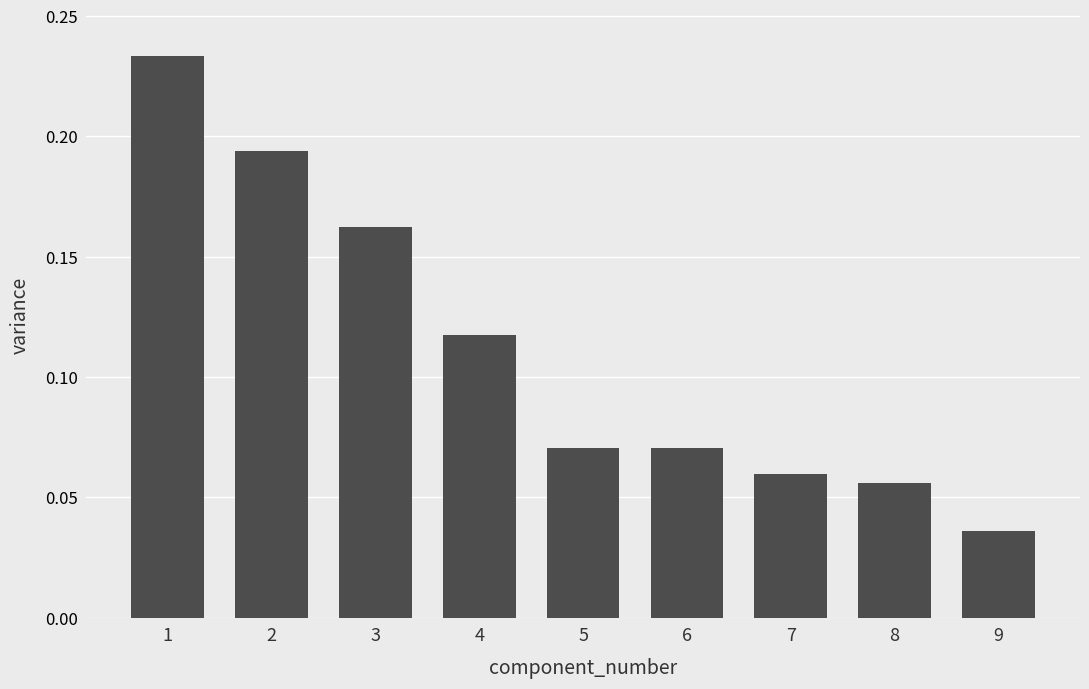

Is it true that the value at 7 is 0.0?

False